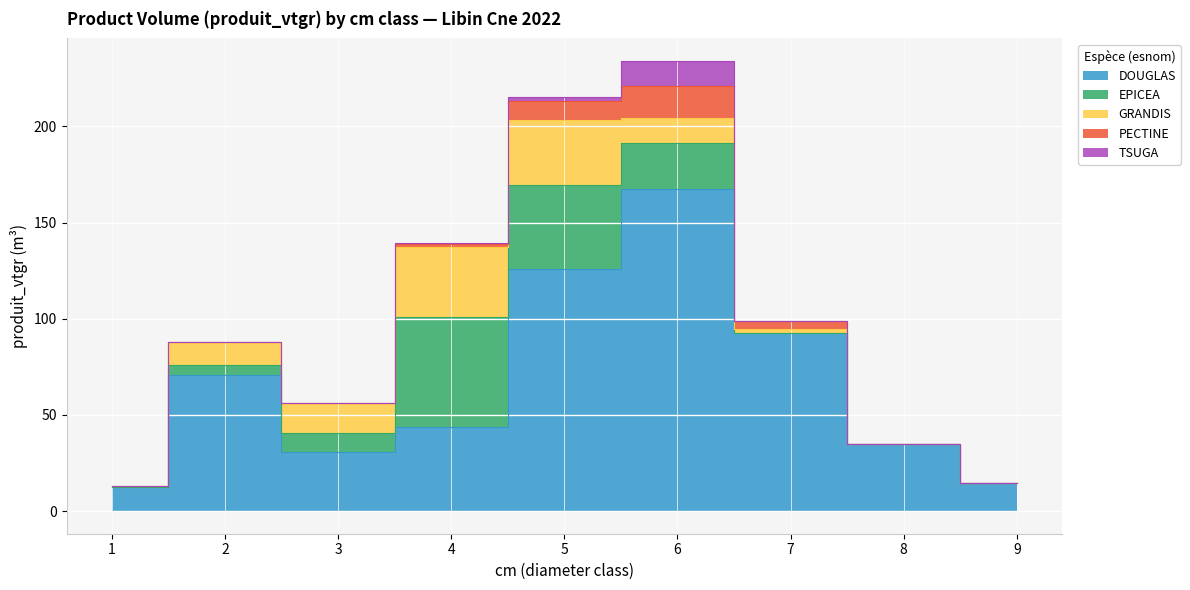

True or false: PECTINE and DOUGLAS cross at least once.

False